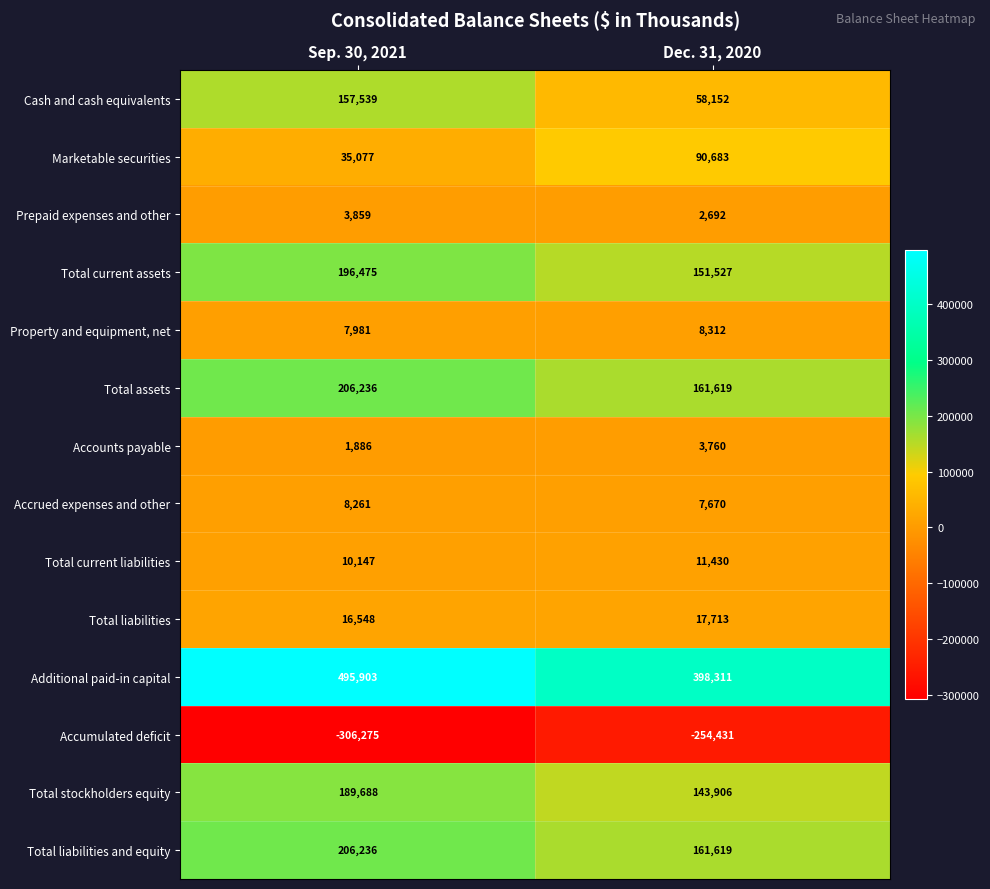

The Total liabilities and equity series shows 161619 at Dec. 31, 2020. True or false?

True